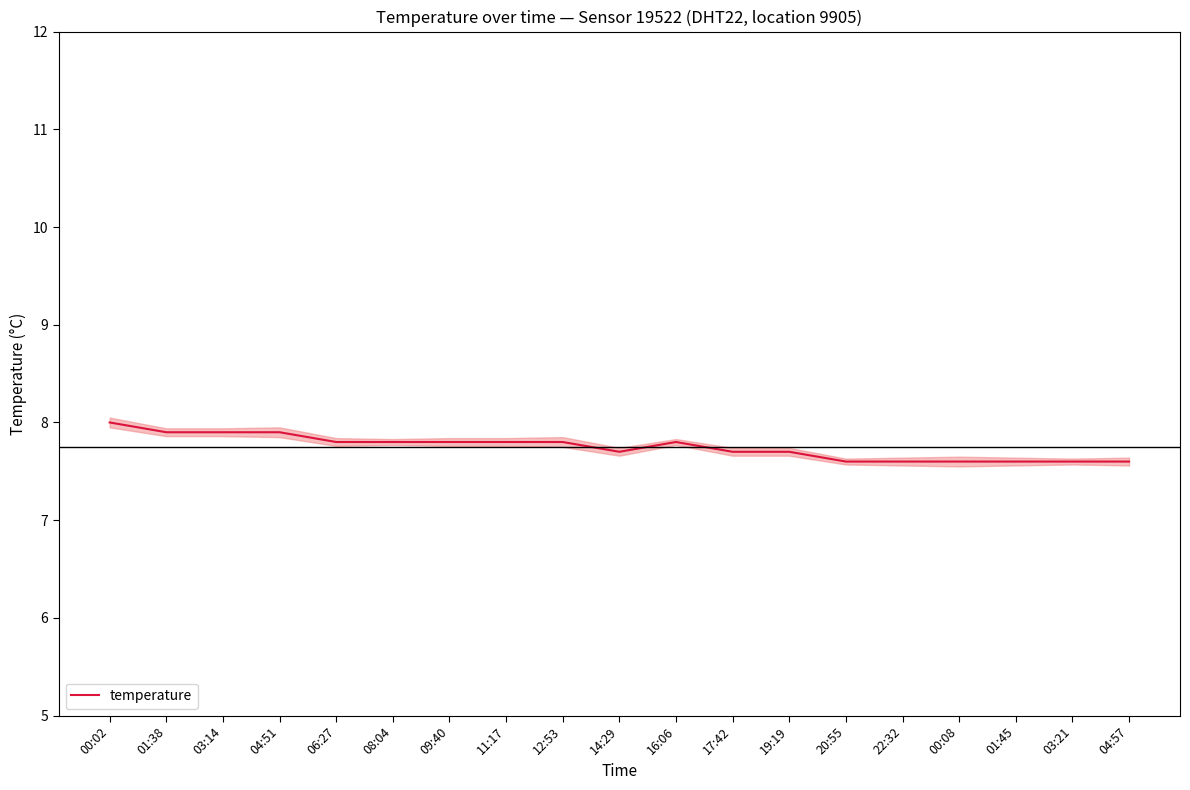

What position from the right is 17:42?

8